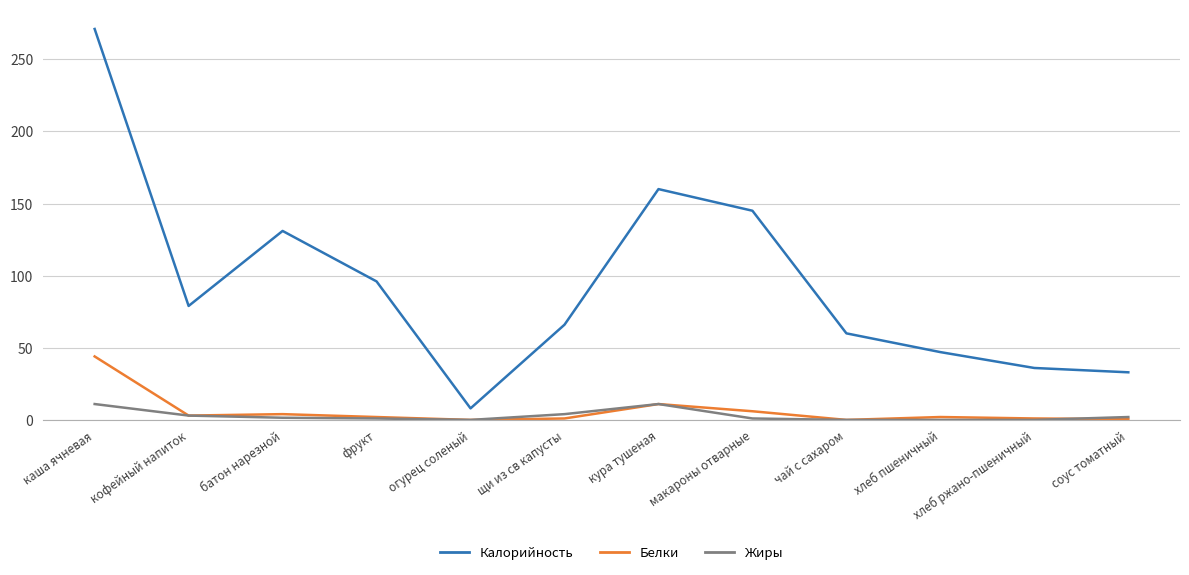

What is the difference between the maximum and minimum values in the Белки series?

44.0